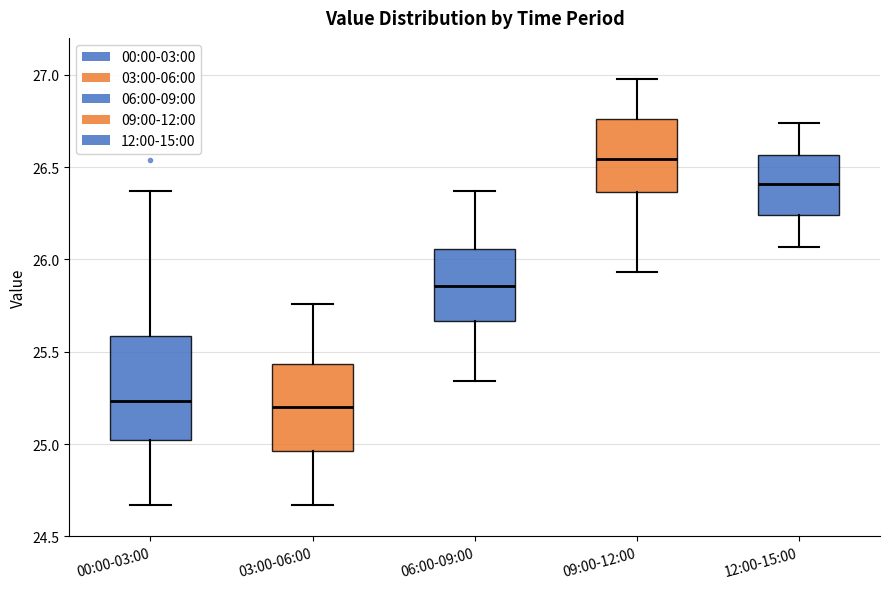

Where does the lower whisker of the box for 12:00-15:00 end on the y-axis? The values are not printed on the chart, so give them approximately, as read against the axis.

26.05